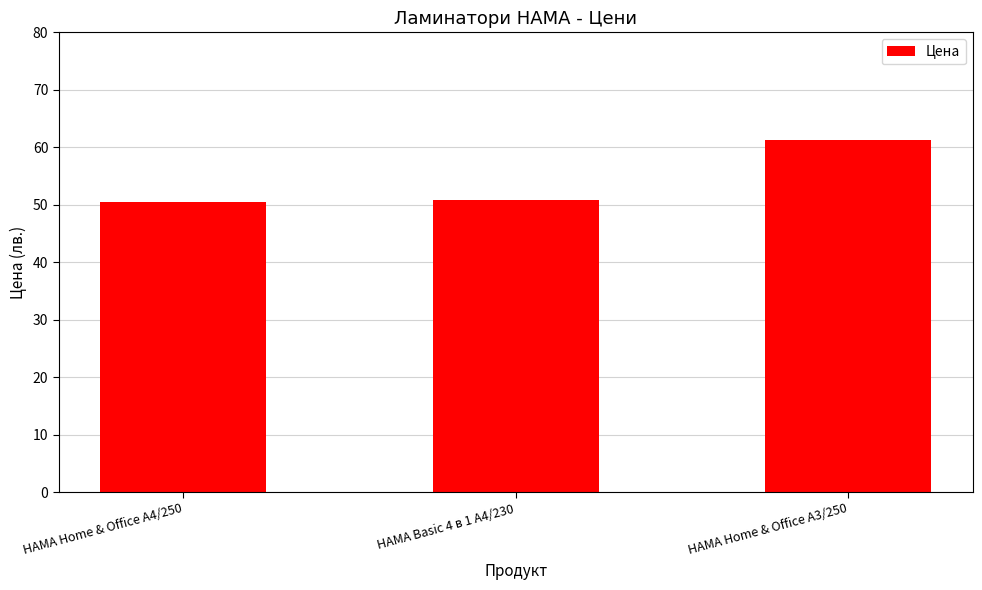

True or false: the data shows 50.4 at HAMA Home & Office A4/250.

True